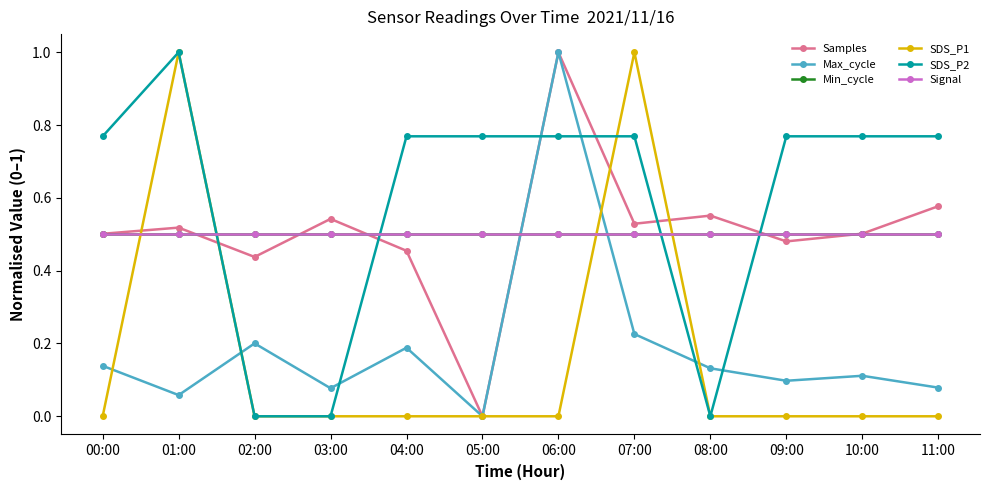

Which label corresponds to the largest value in the chart?

06:00